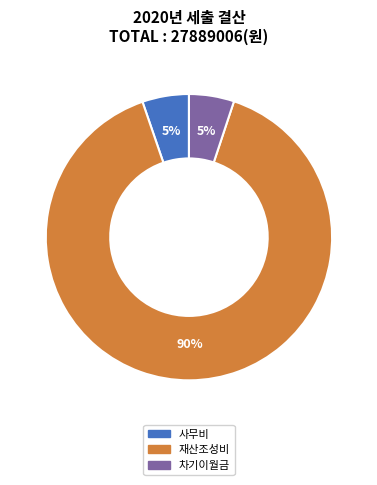

Does any single category account for the majority?

Yes